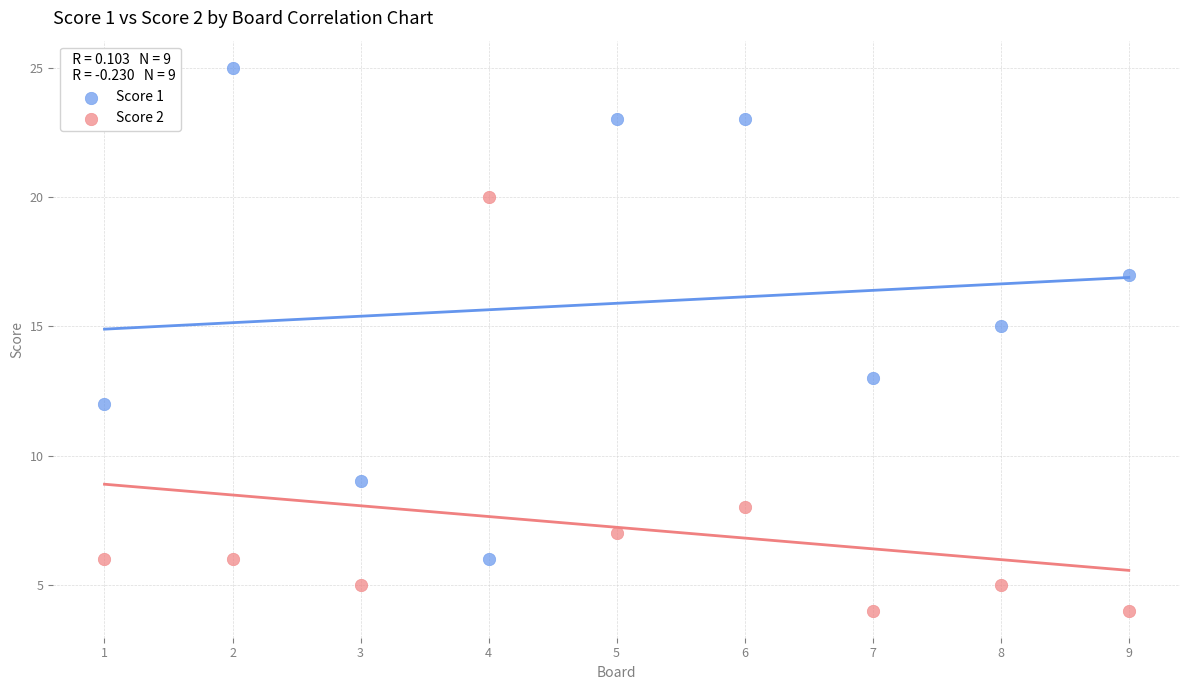

Across all data points, what is the range of X values (max minus min)?

8